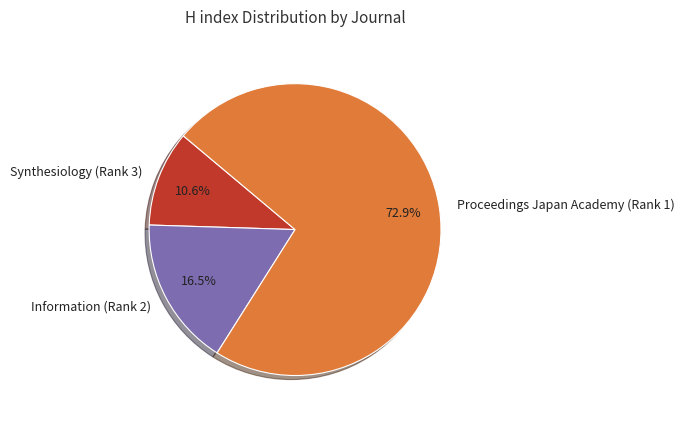

Do Information (Rank 2) and Proceedings Japan Academy (Rank 1) together represent more than half of the pie?

Yes